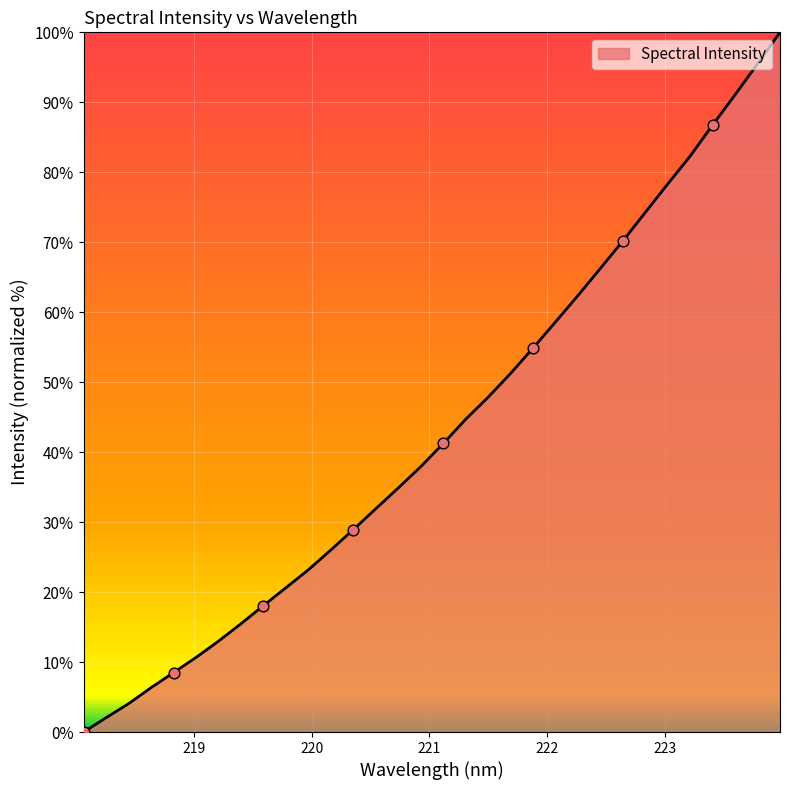

What is the difference between the maximum and minimum values?

100.0